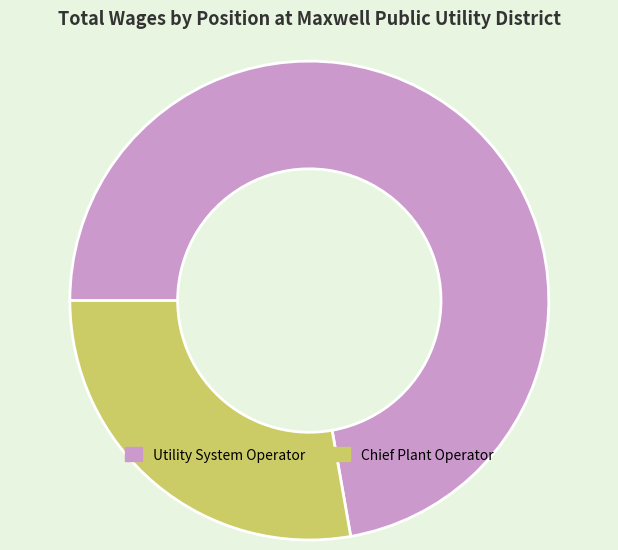

Is there a majority slice in this chart?

Yes